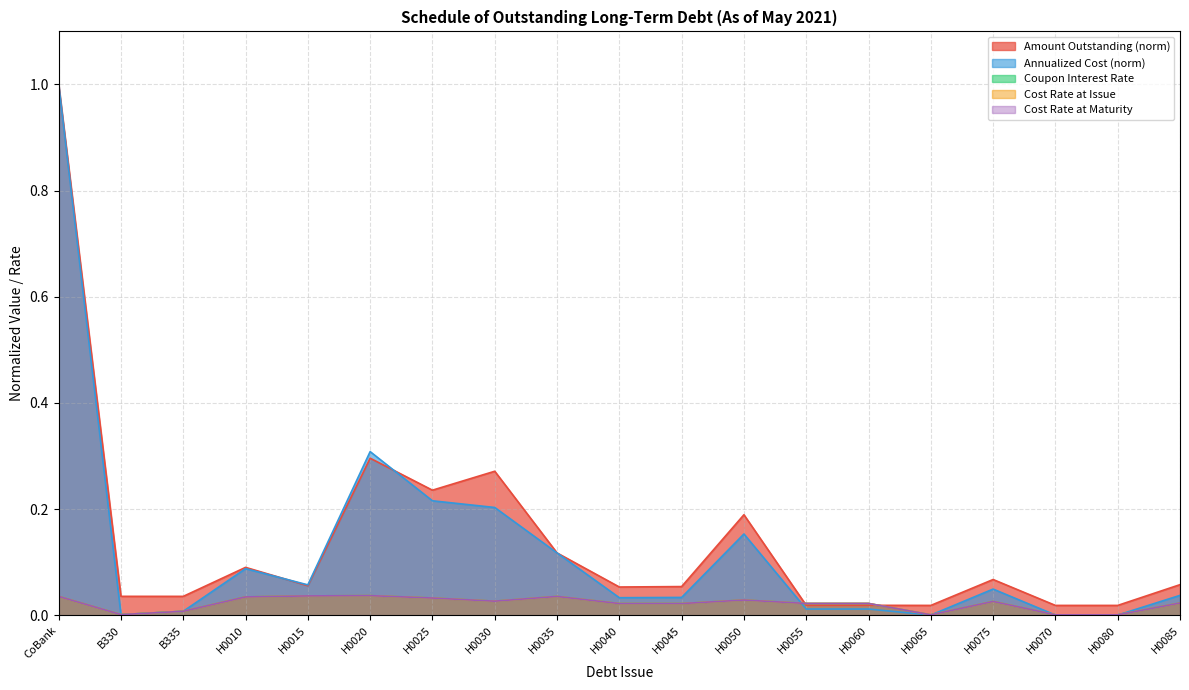

Which category has the lowest value in the Amount Outstanding series?

H0070